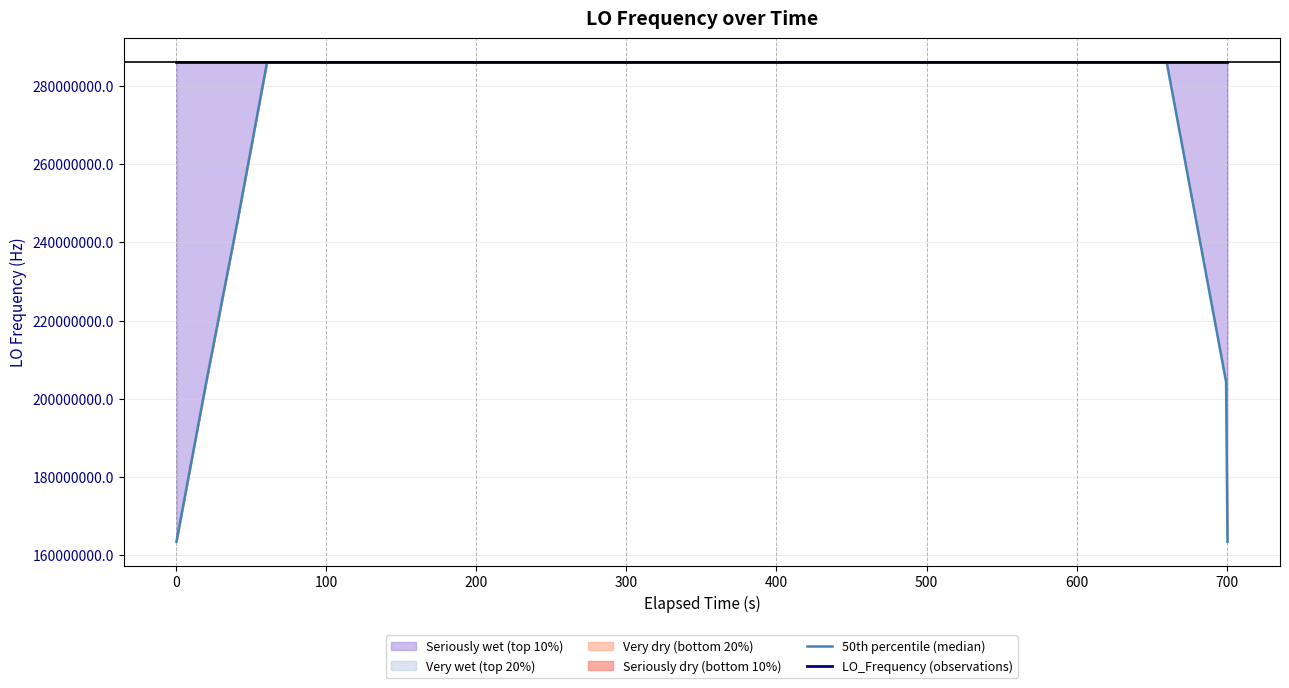

Where is the first local maximum for LO_Frequency (observations)?

300